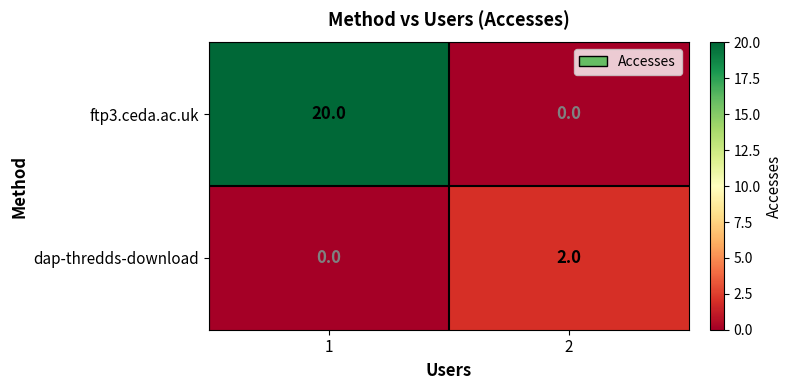

What is the highest value of the ftp3.ceda.ac.uk series?

20